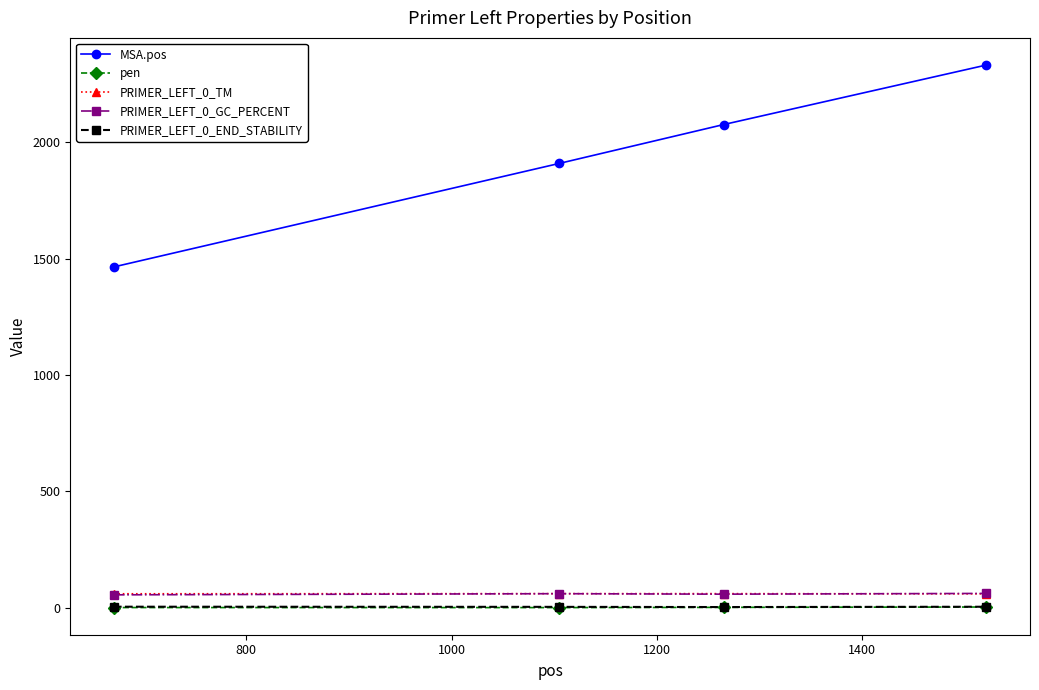

True or false: PRIMER_LEFT_0_TM has more than 0 interior local peaks.

True